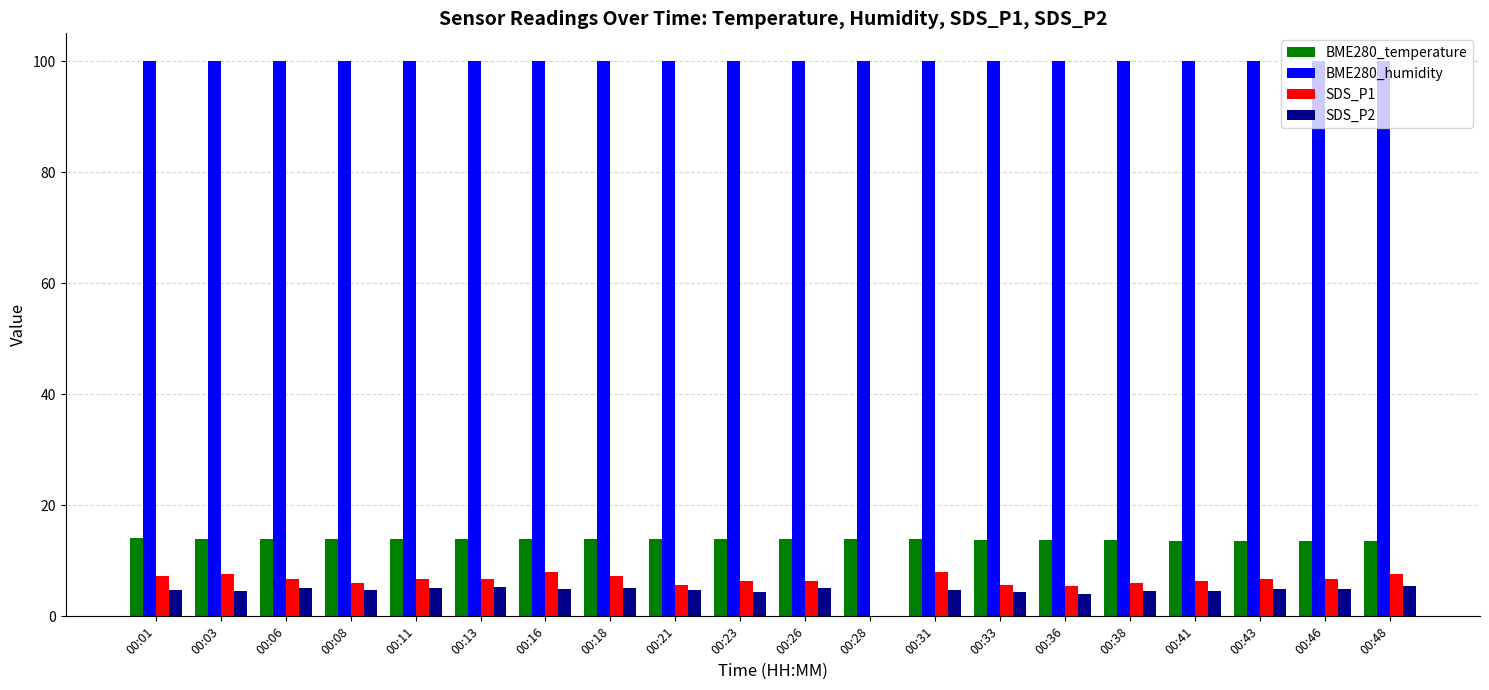

The value of BME280_temperature at 00:31 is 22.3. True or false?

False